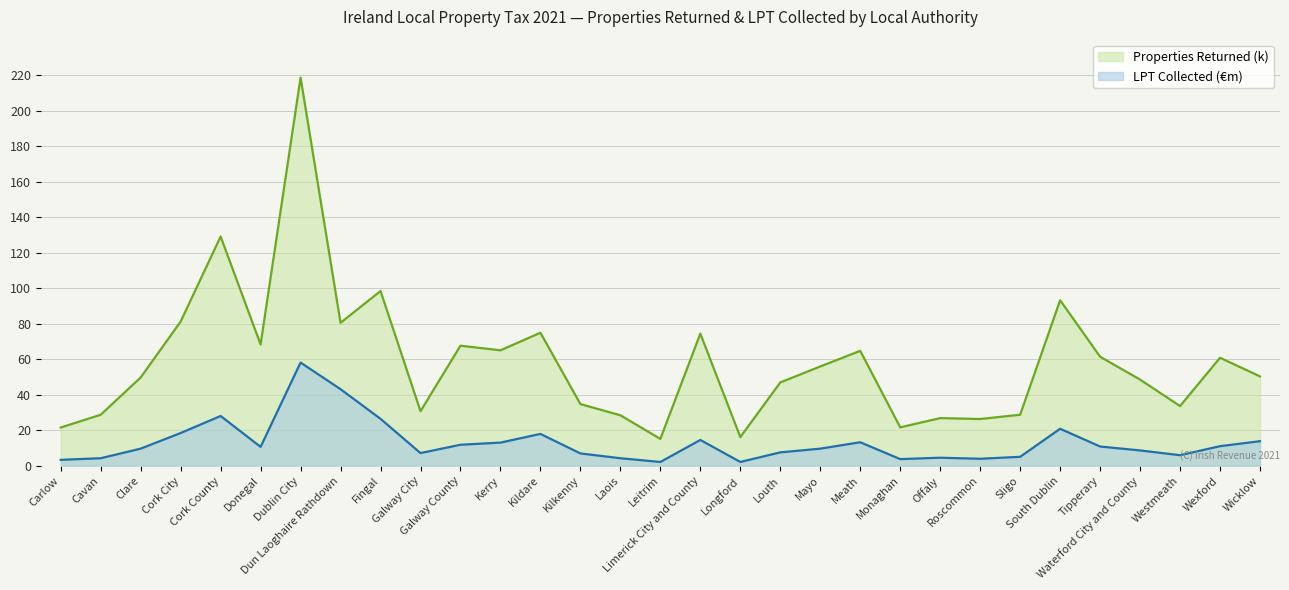

Where is the first local minimum for LPT Collected (€m)?

Donegal